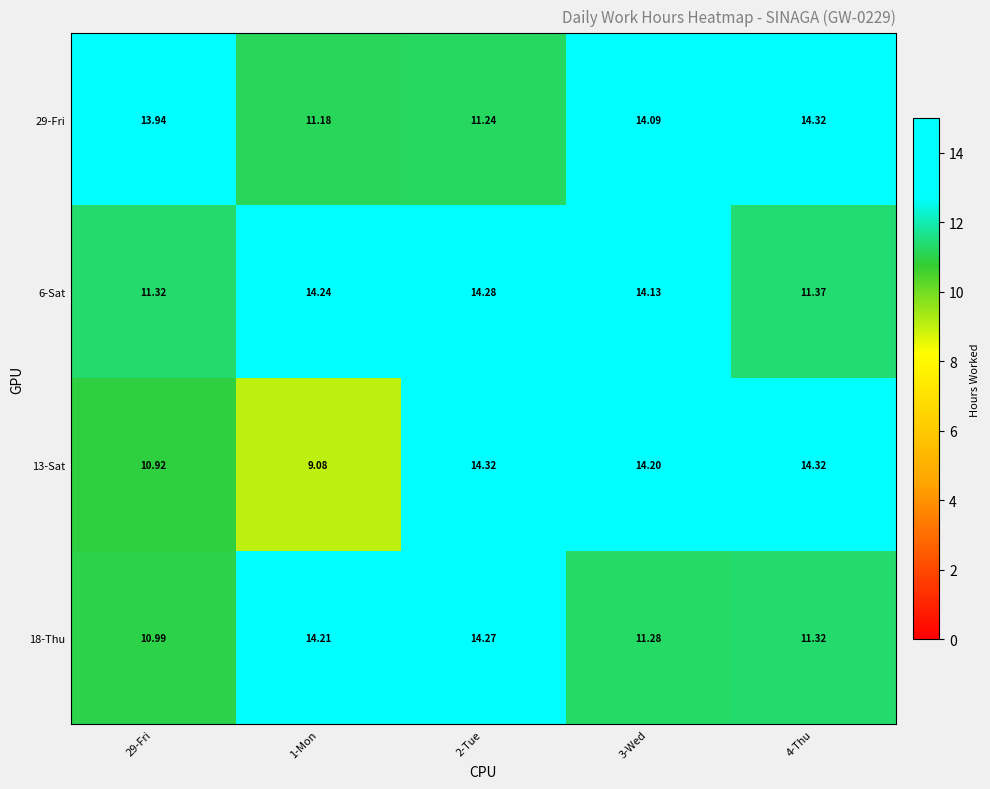

Is the value of 6-Sat at 1-Mon greater than the value of 13-Sat at 1-Mon?

Yes